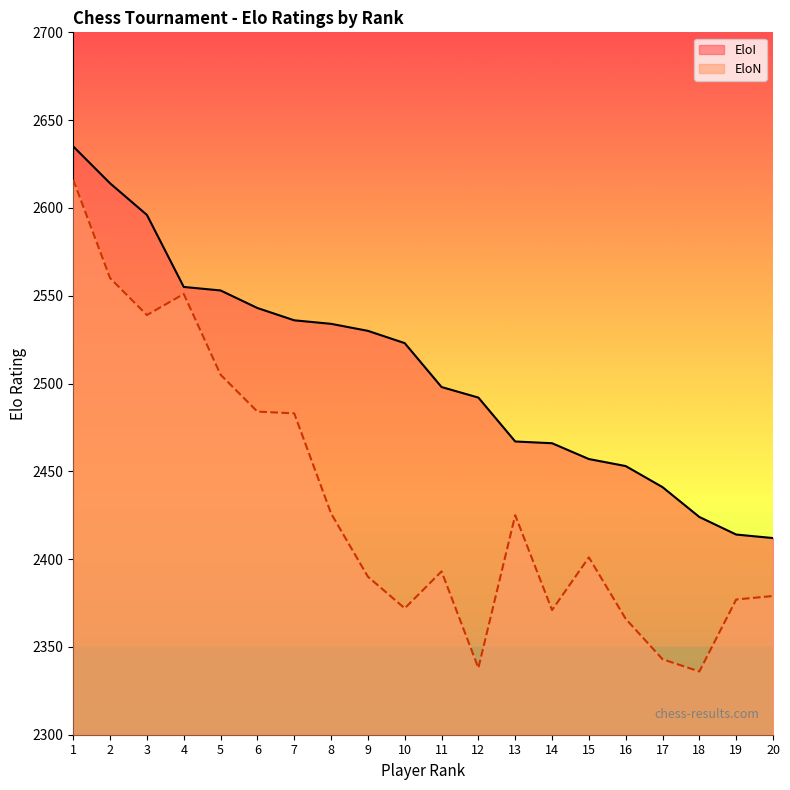

At 4, list the series in order from smallest to largest.

EloN, EloI